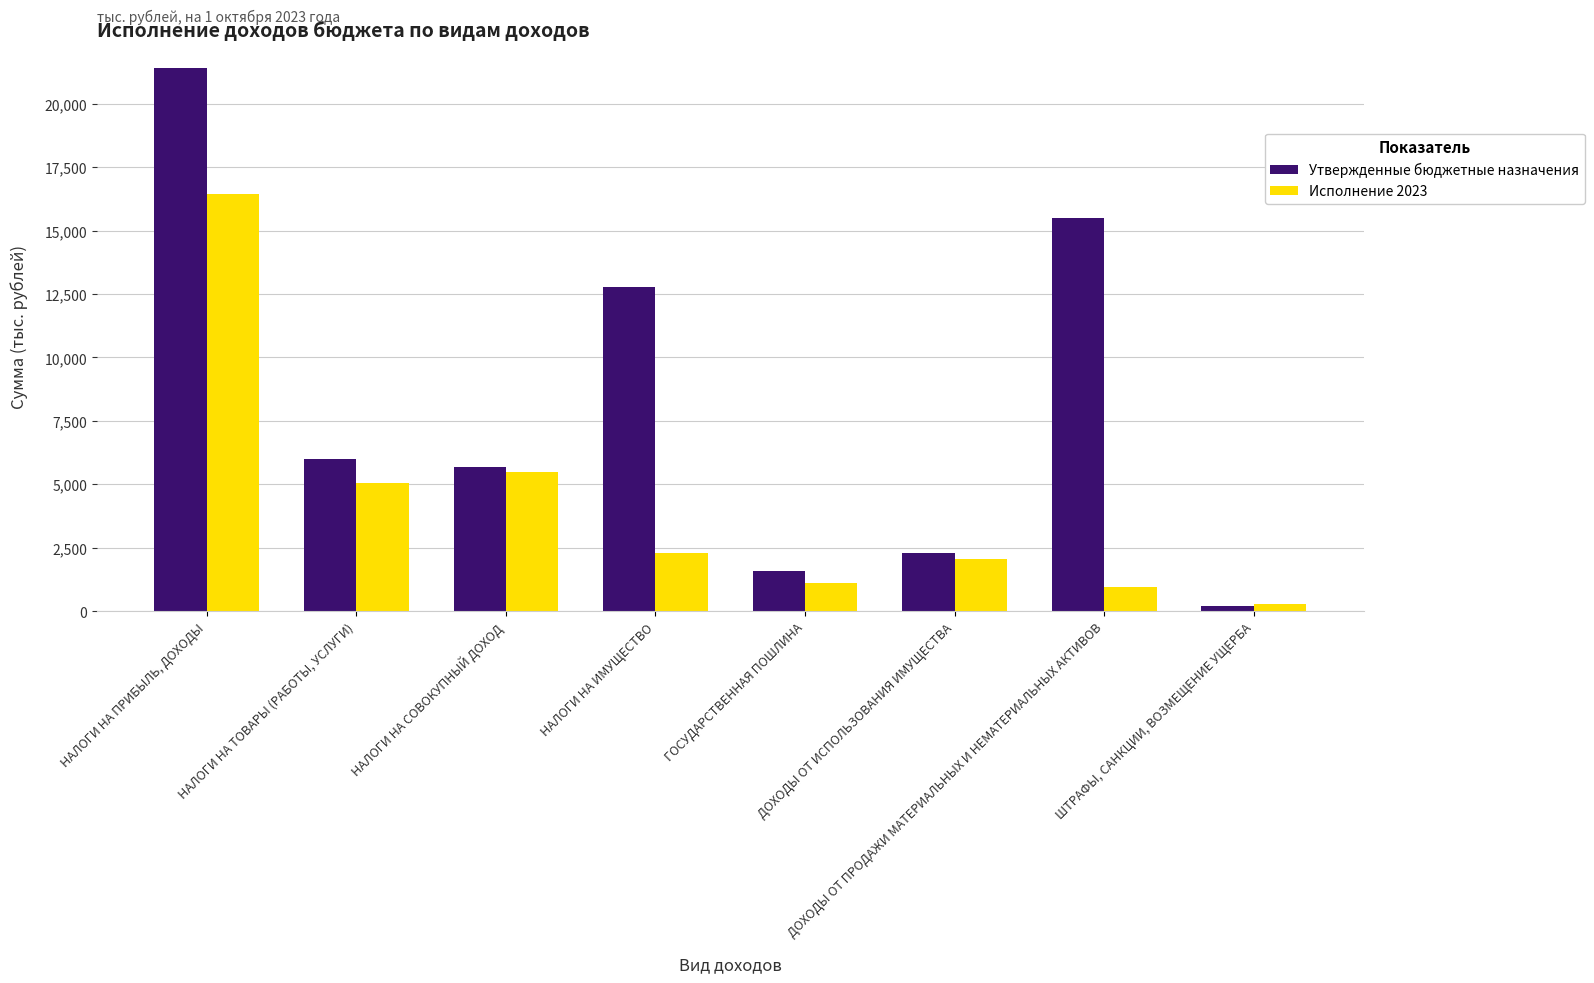

Reading left to right, extract all data points from this chart.

Утвержденные бюджетные назначения: НАЛОГИ НА ПРИБЫЛЬ, ДОХОДЫ=21395.0	НАЛОГИ НА ТОВАРЫ (РАБОТЫ, УСЛУГИ)=5987.1	НАЛОГИ НА СОВОКУПНЫЙ ДОХОД=5693.5	НАЛОГИ НА ИМУЩЕСТВО=12767.6	ГОСУДАРСТВЕННАЯ ПОШЛИНА=1586.0	ДОХОДЫ ОТ ИСПОЛЬЗОВАНИЯ ИМУЩЕСТВА=2280.0	ДОХОДЫ ОТ ПРОДАЖИ МАТЕРИАЛЬНЫХ И НЕМАТЕРИАЛЬНЫХ АКТИВОВ=15480.4	ШТРАФЫ, САНКЦИИ, ВОЗМЕЩЕНИЕ УЩЕРБА=200.0
Исполнение 2023: НАЛОГИ НА ПРИБЫЛЬ, ДОХОДЫ=16450.7	НАЛОГИ НА ТОВАРЫ (РАБОТЫ, УСЛУГИ)=5041.7	НАЛОГИ НА СОВОКУПНЫЙ ДОХОД=5483.7	НАЛОГИ НА ИМУЩЕСТВО=2304.6	ГОСУДАРСТВЕННАЯ ПОШЛИНА=1123.6	ДОХОДЫ ОТ ИСПОЛЬЗОВАНИЯ ИМУЩЕСТВА=2039.3	ДОХОДЫ ОТ ПРОДАЖИ МАТЕРИАЛЬНЫХ И НЕМАТЕРИАЛЬНЫХ АКТИВОВ=958.3	ШТРАФЫ, САНКЦИИ, ВОЗМЕЩЕНИЕ УЩЕРБА=293.7